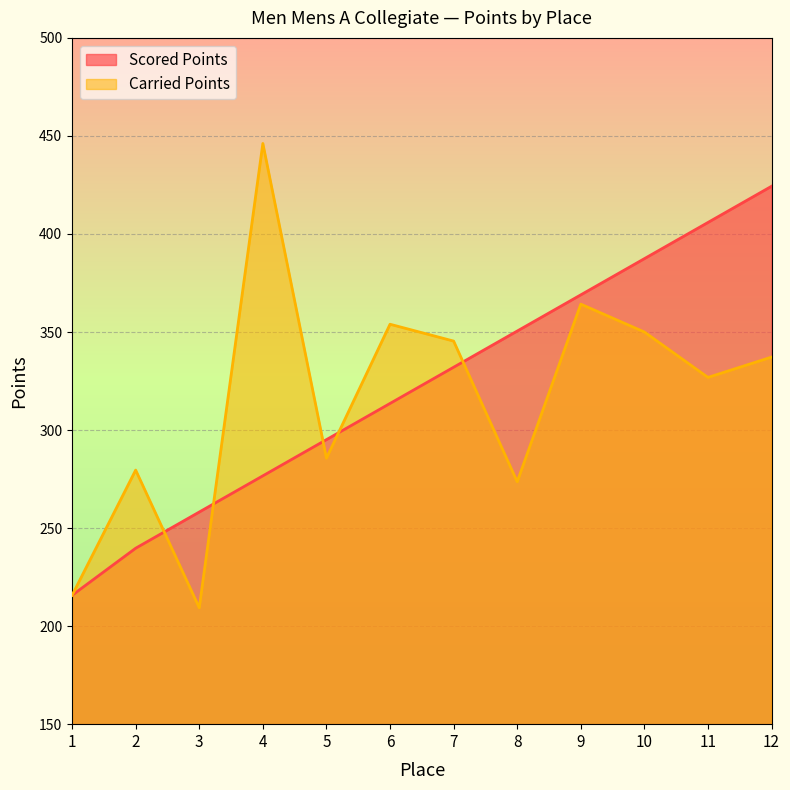

Rank the series by their maximum value, from lowest to highest.

Scored Points, Carried Points